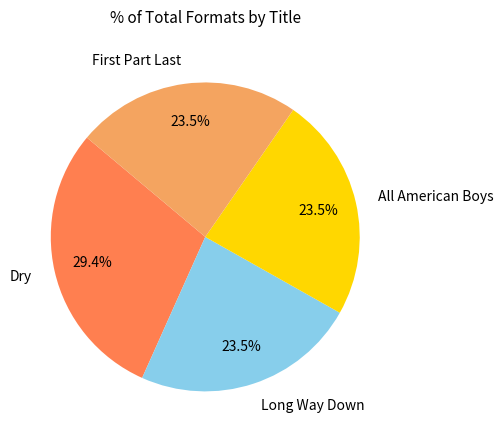

Do Long Way Down and All American Boys together represent more than half of the pie?

No